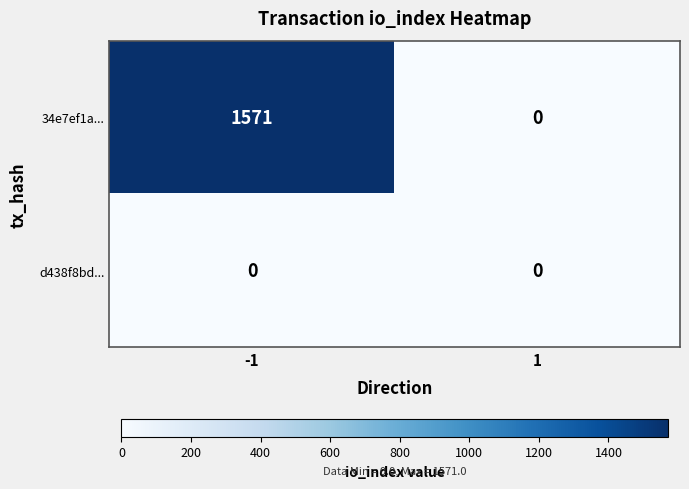

Rank the series by their maximum value, from lowest to highest.

d438f8bd..., 34e7ef1a...